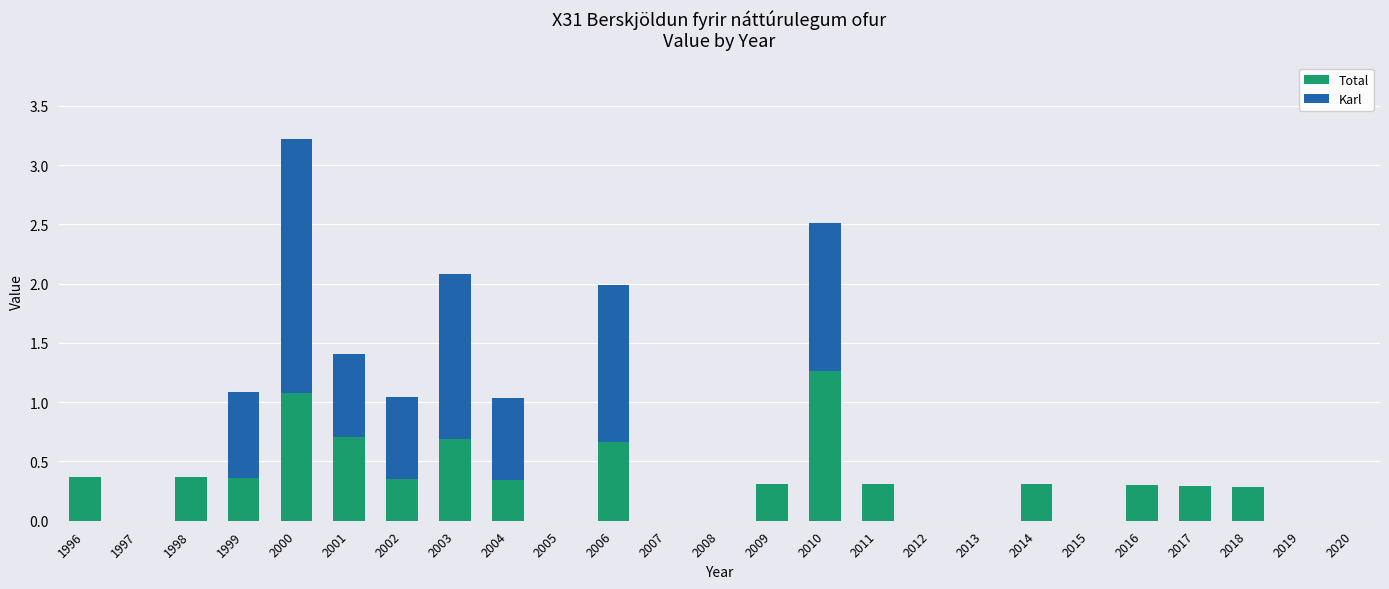

What is the sum of all Total values?

8.0